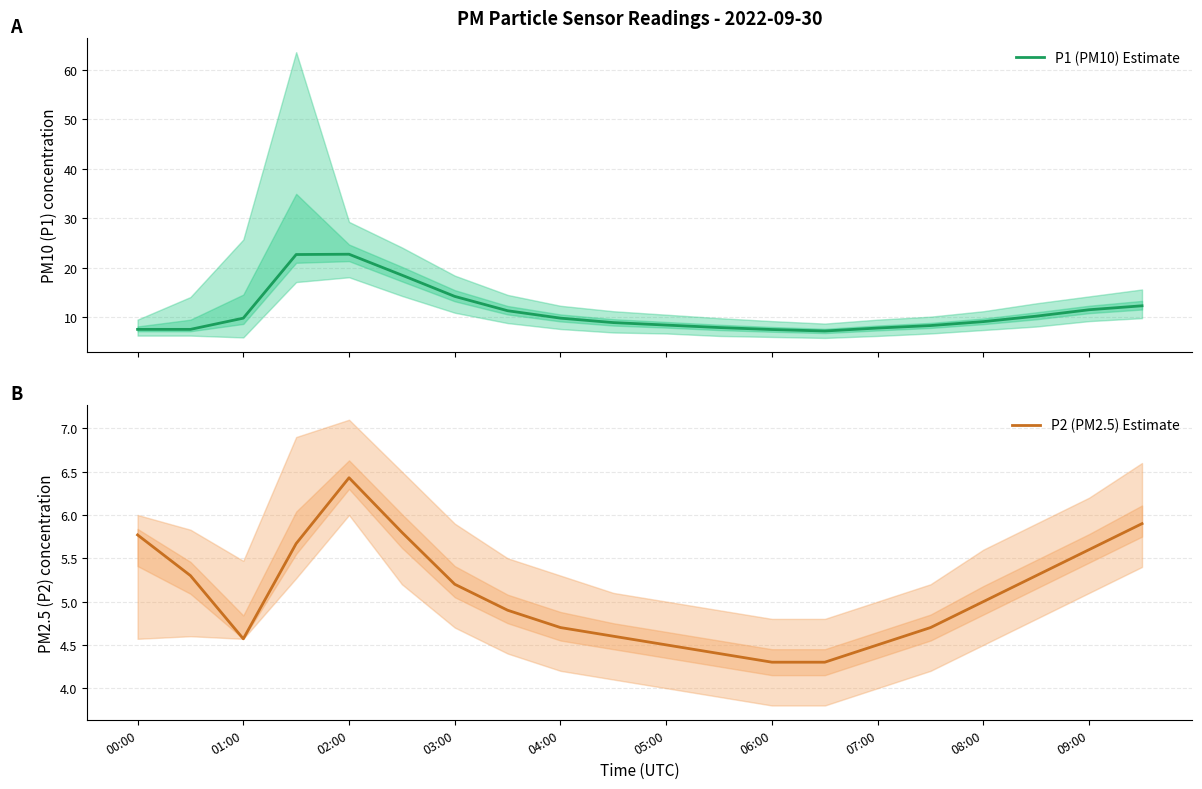

What is the lowest value of the P1 (PM10) Estimate series?

7.2